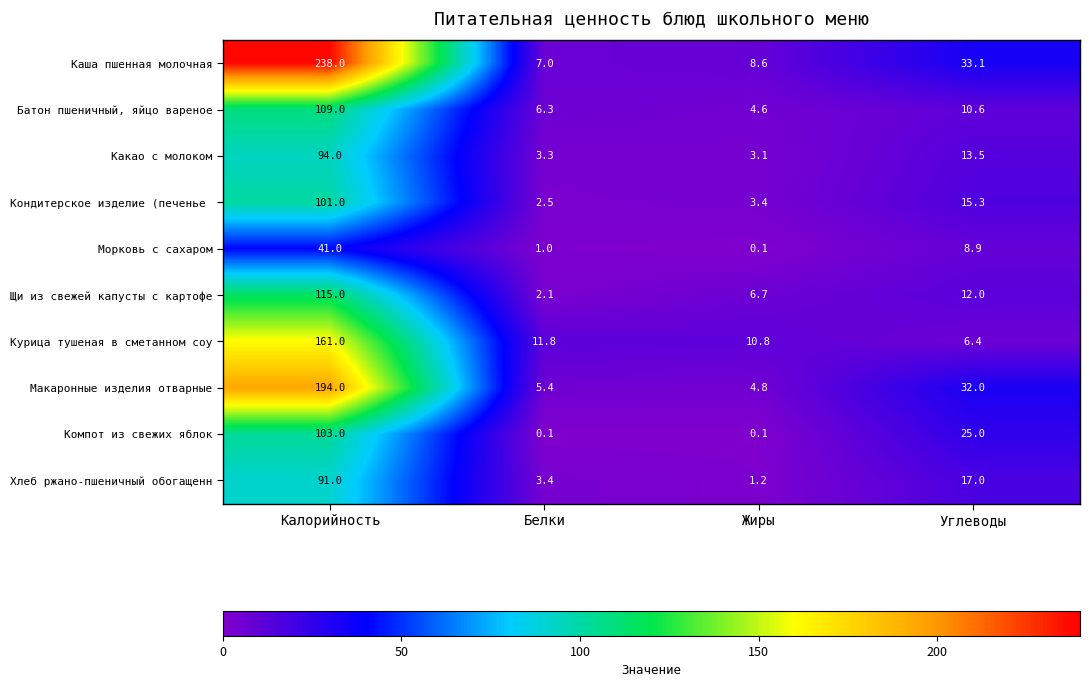

What is the maximum value shown in the chart?

238.0